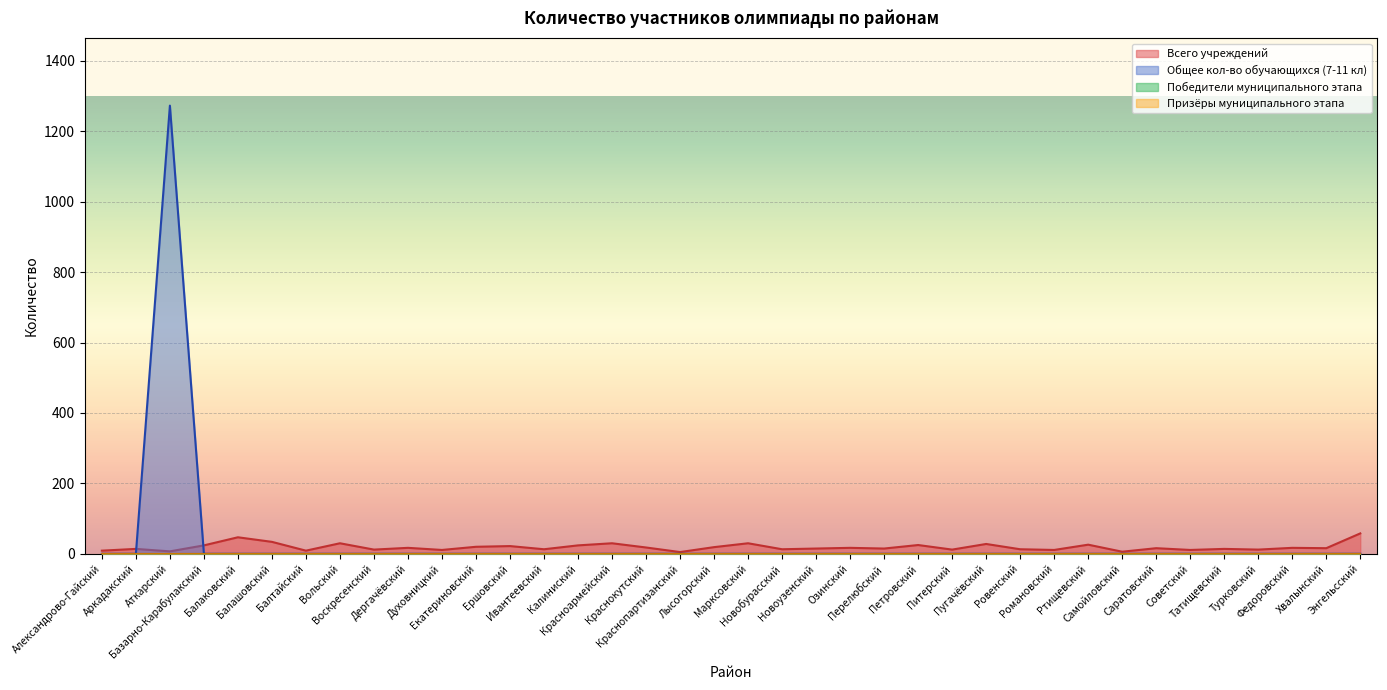

What is the sum of the Всего учреждений values at Духовницкий and Екатериновский?

31